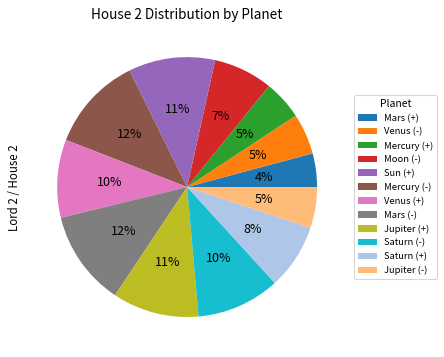

Is it true that Venus (+) is 2% of the pie?

False